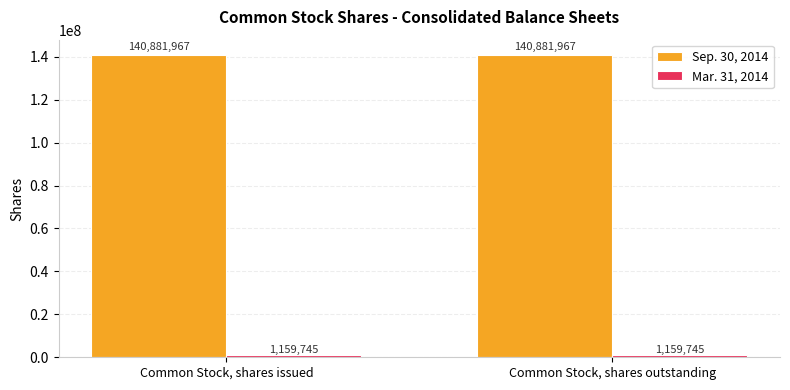

What is the spread (max minus min) of values at Common Stock, shares outstanding?

139722222